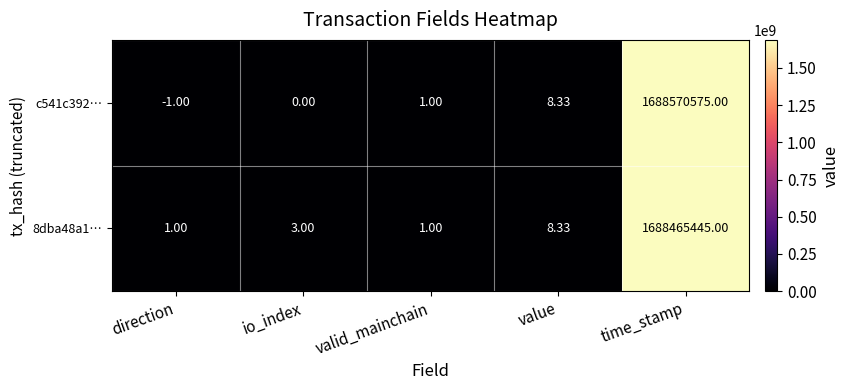

Which label corresponds to the smallest value in the chart?

direction